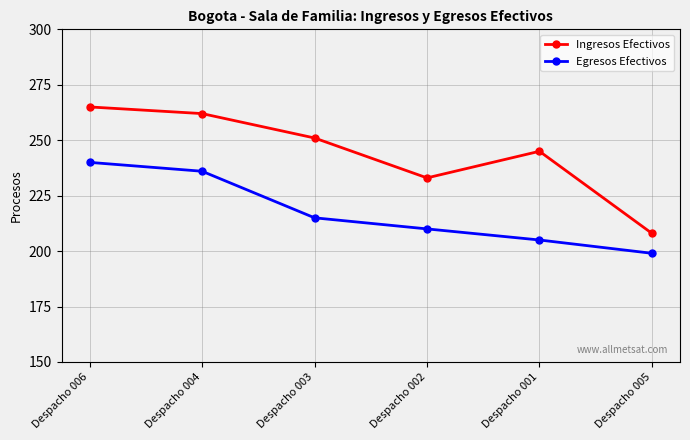

True or false: Egresos Efectivos has a value of 205 at Despacho 001.

True